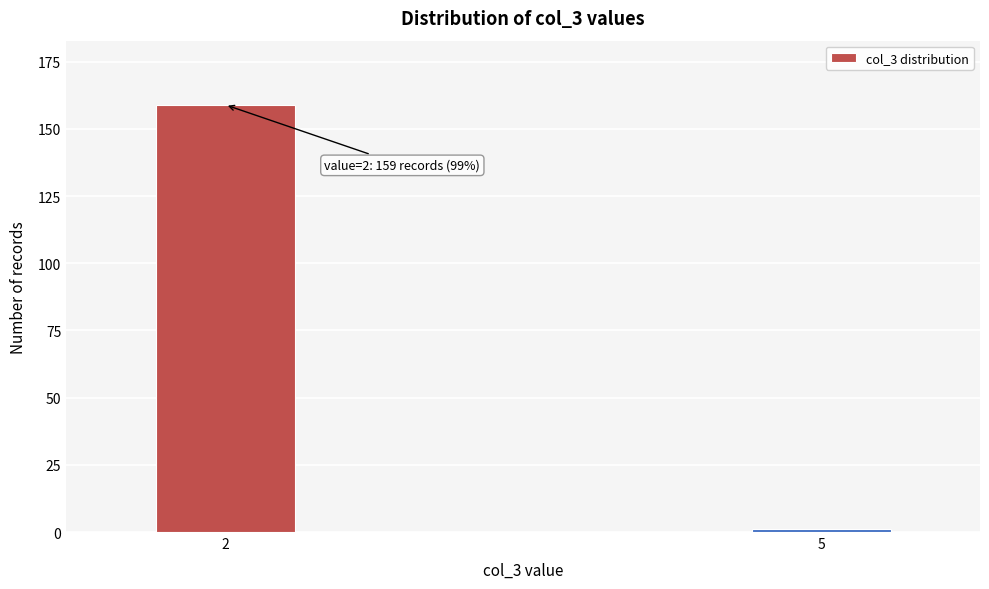

Reading left to right, what are all the values shown in this chart?

2=159	5=1